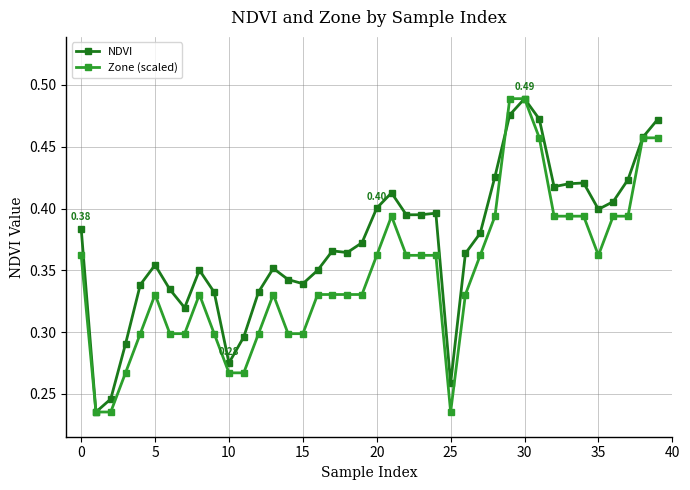

True or false: Zone (scaled) has more than 1 interior local peaks.

True